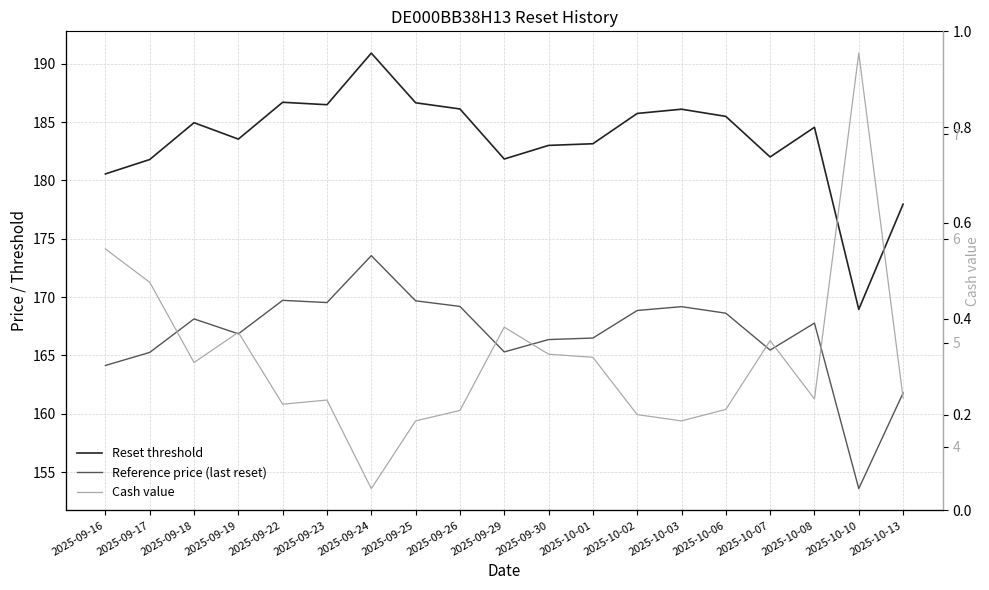

How many values in the Reference price (last reset) series exceed 167?

10